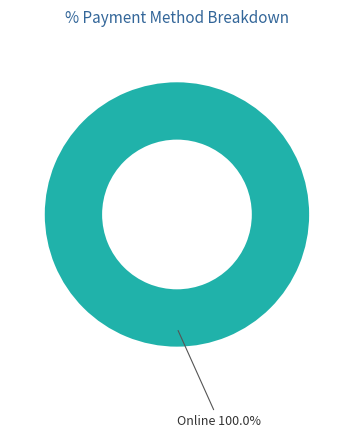

Rank the categories by value from highest to lowest.

Online